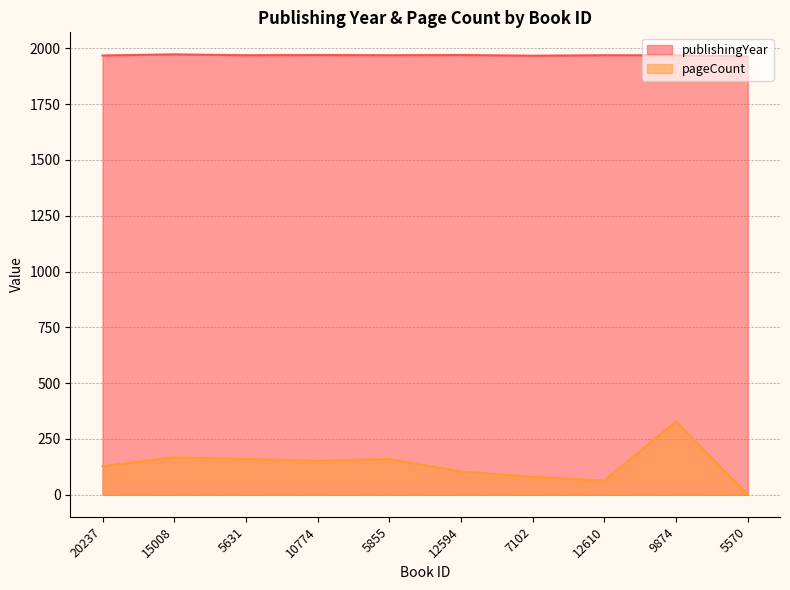

Count the number of categories in the chart.

10